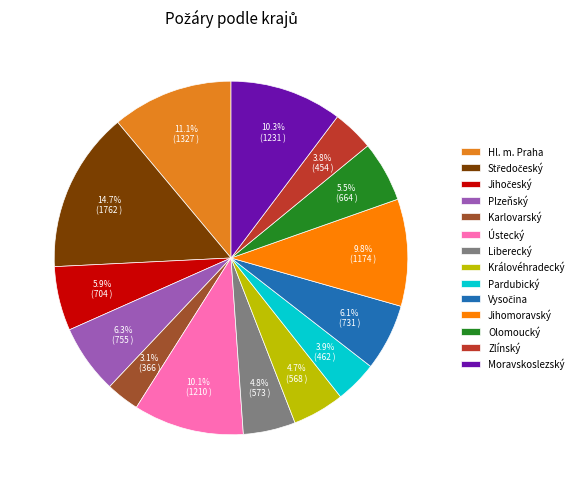

How many slices are in this pie chart?

14